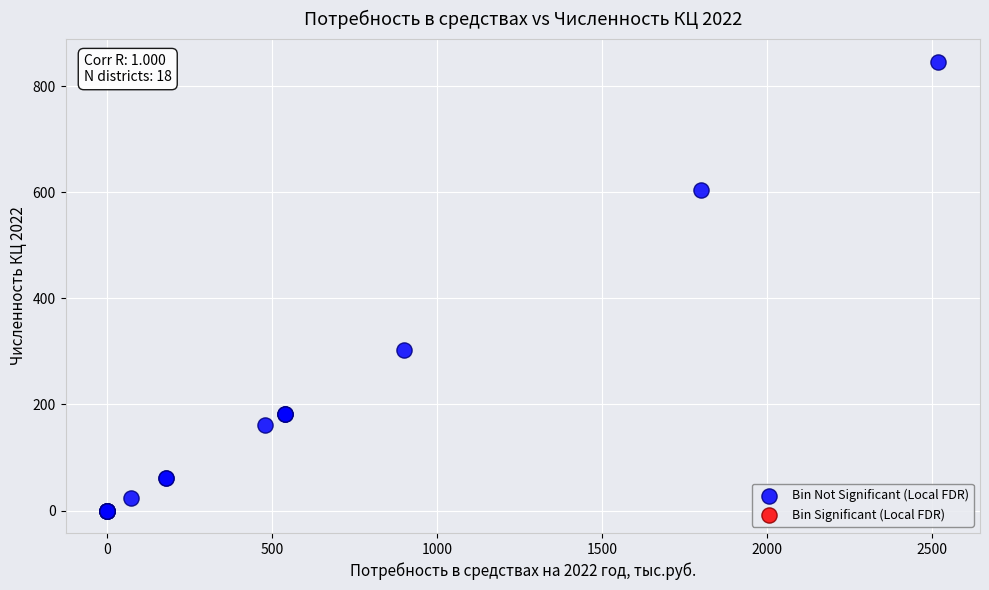

What Y value in the scatter plot is closest to 423?

302.3